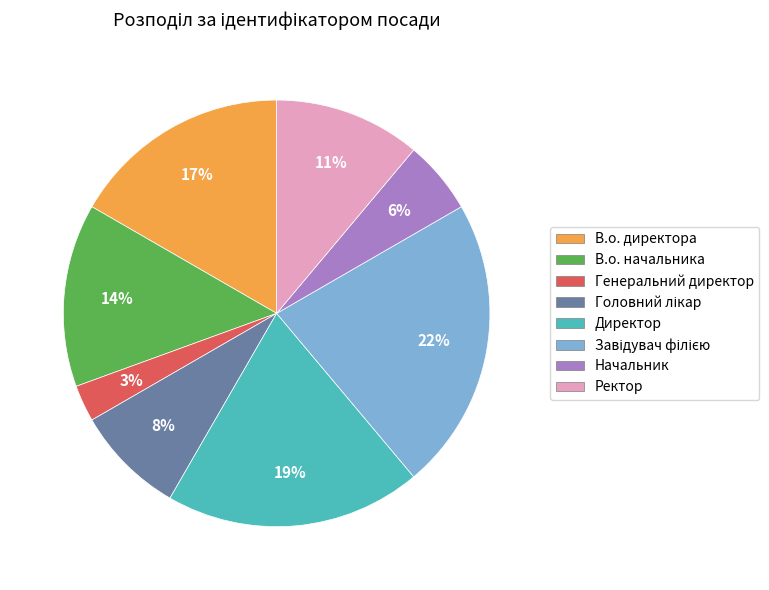

Which category has the smallest portion of the pie?

Генеральний директор